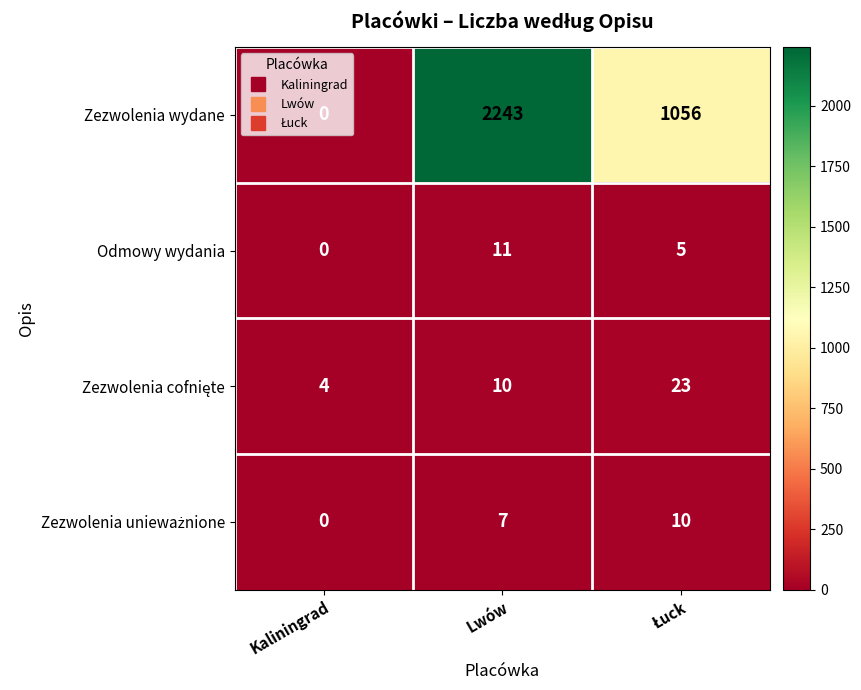

How many categories are shown in the chart?

3